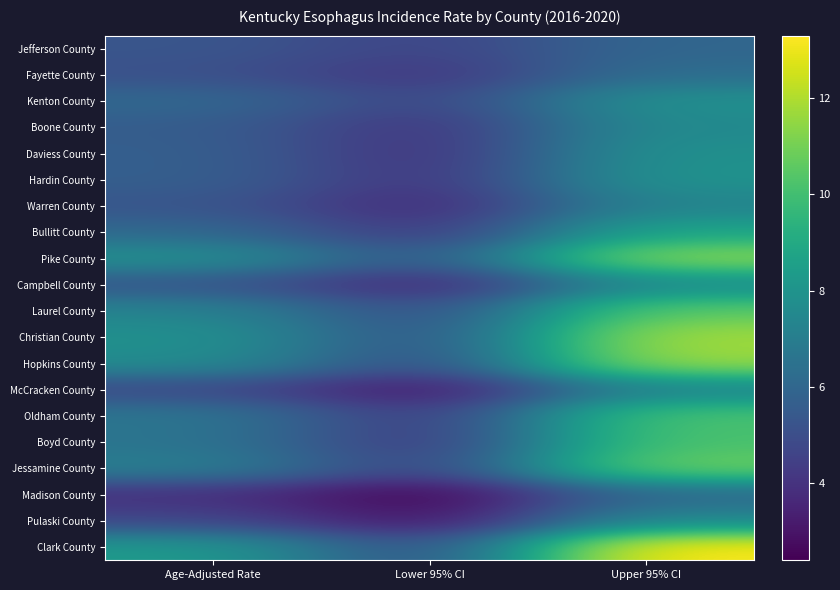

What is the total value across all series at Upper 95% CI?

178.5